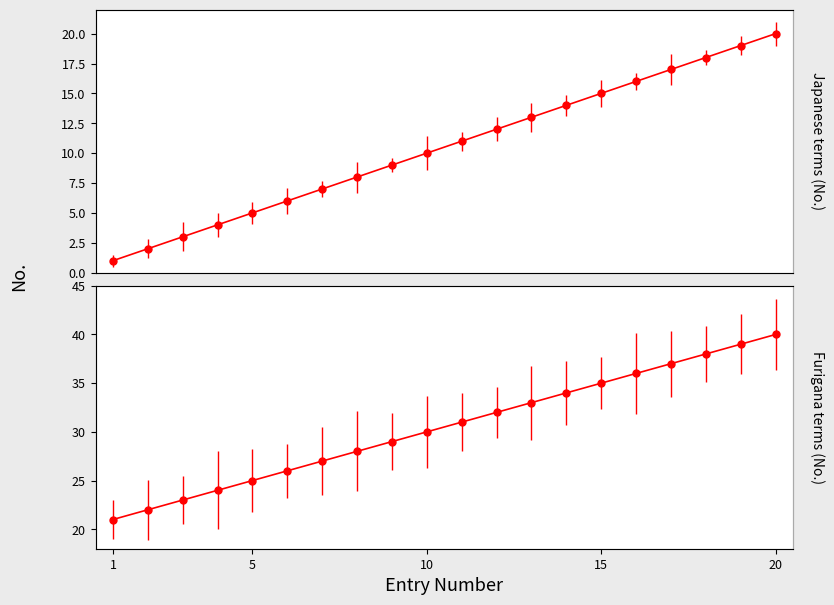

What is the minimum value shown in the chart?

1